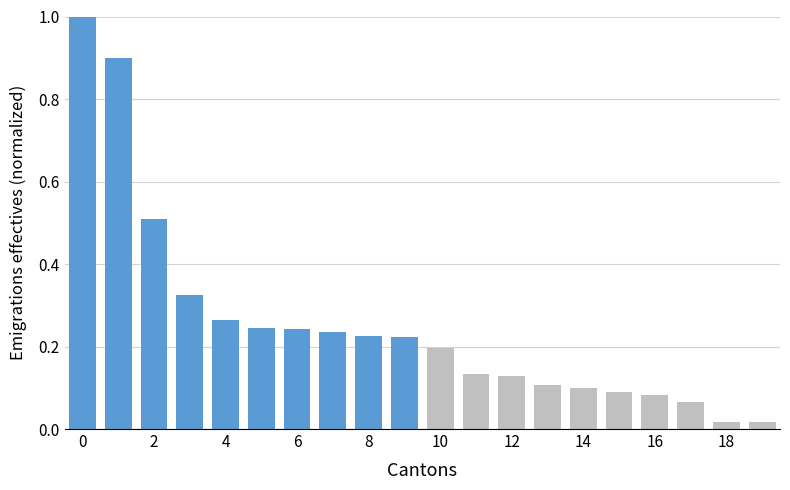

Does the chart contain any negative values?

No